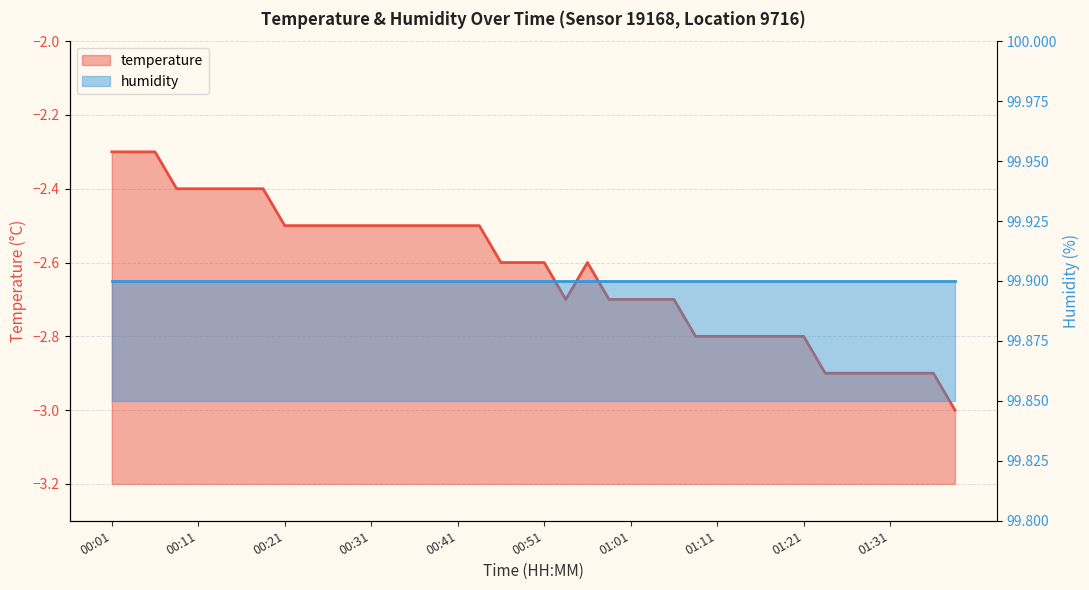

What is the value of the 27th point from the left?

-2.7